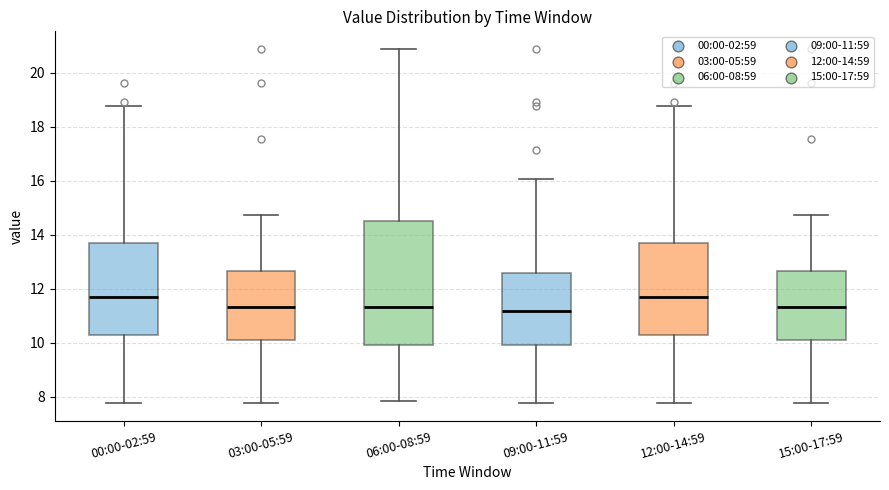

Which box is the tallest, from its lower edge to its upper edge?

06:00-08:59